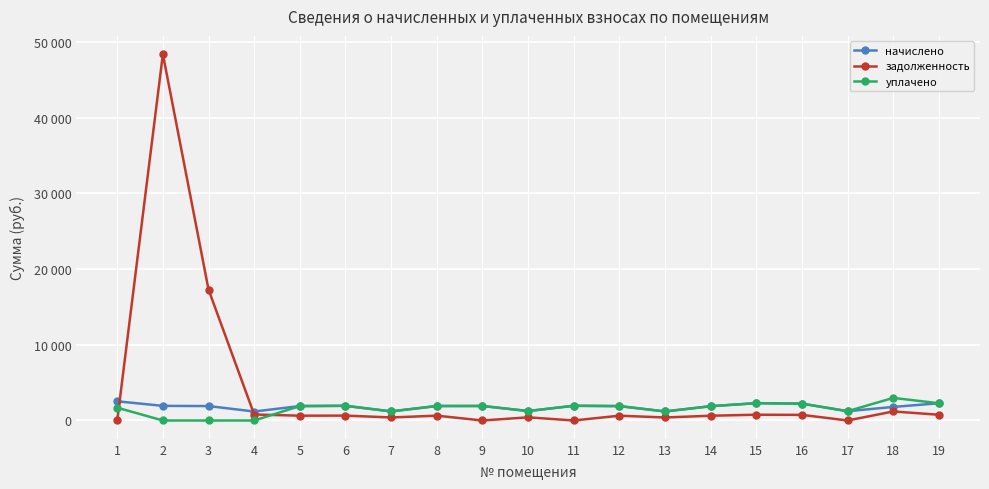

True or false: начислено has a value of 1249.9 at 10.

True